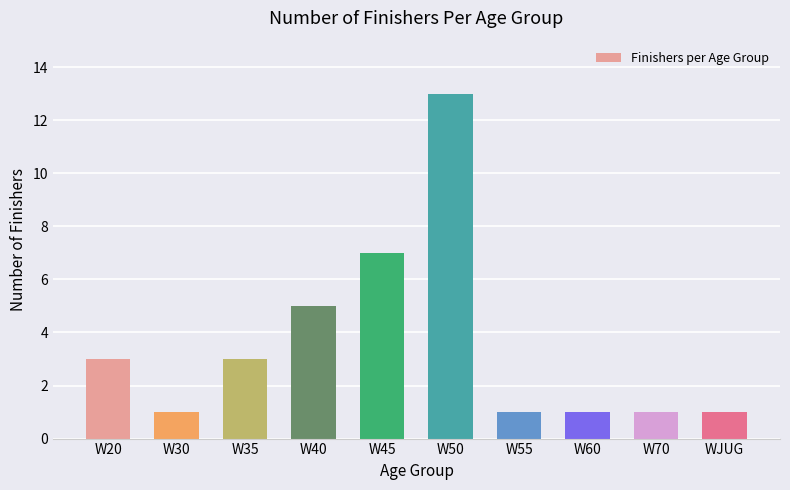

What is the sum of the values at WJUG and W45?

8